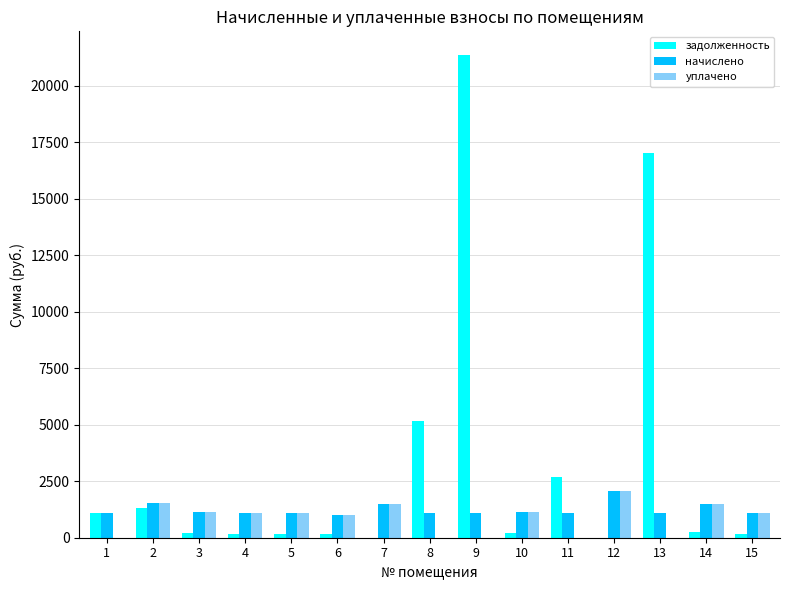

What is the sum of all начислено values?

18792.8